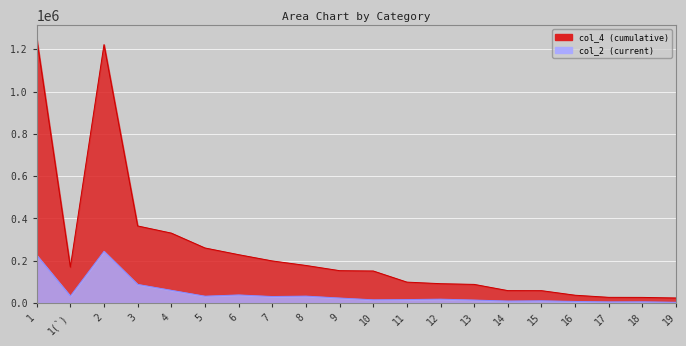

At which label does col_2 reach its minimum?

19